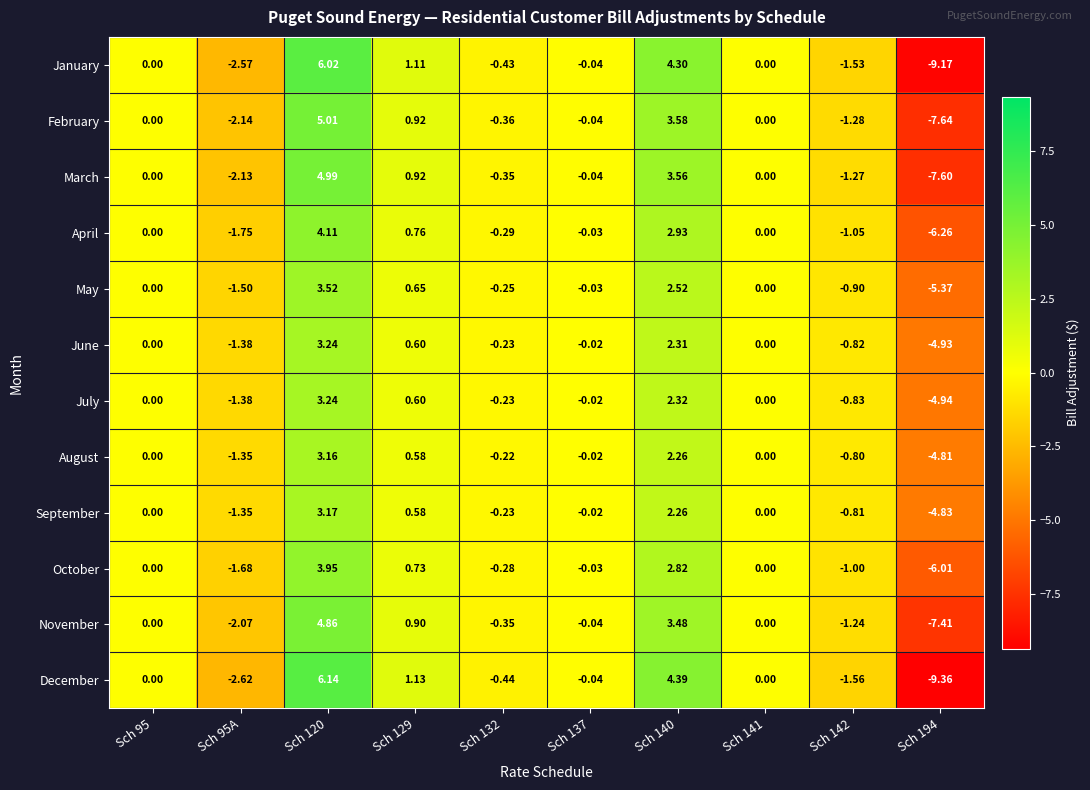

Rank the series at Sch 194 from highest to lowest value.

August, September, June, July, May, October, April, November, March, February, January, December